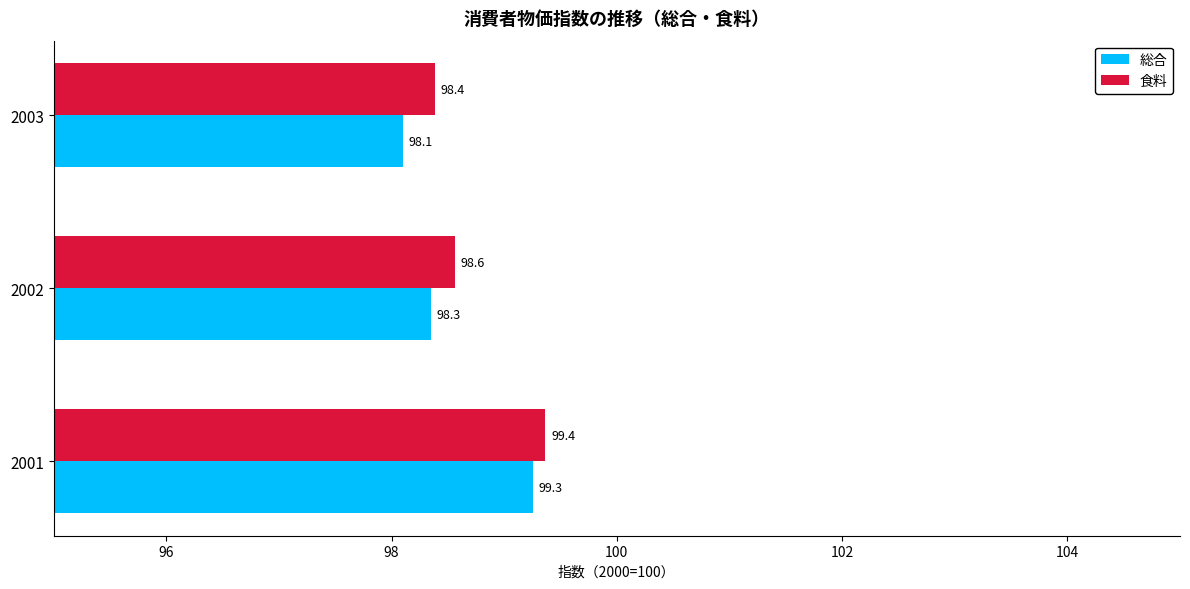

Where is 総合 nearest to the value 98?

2003